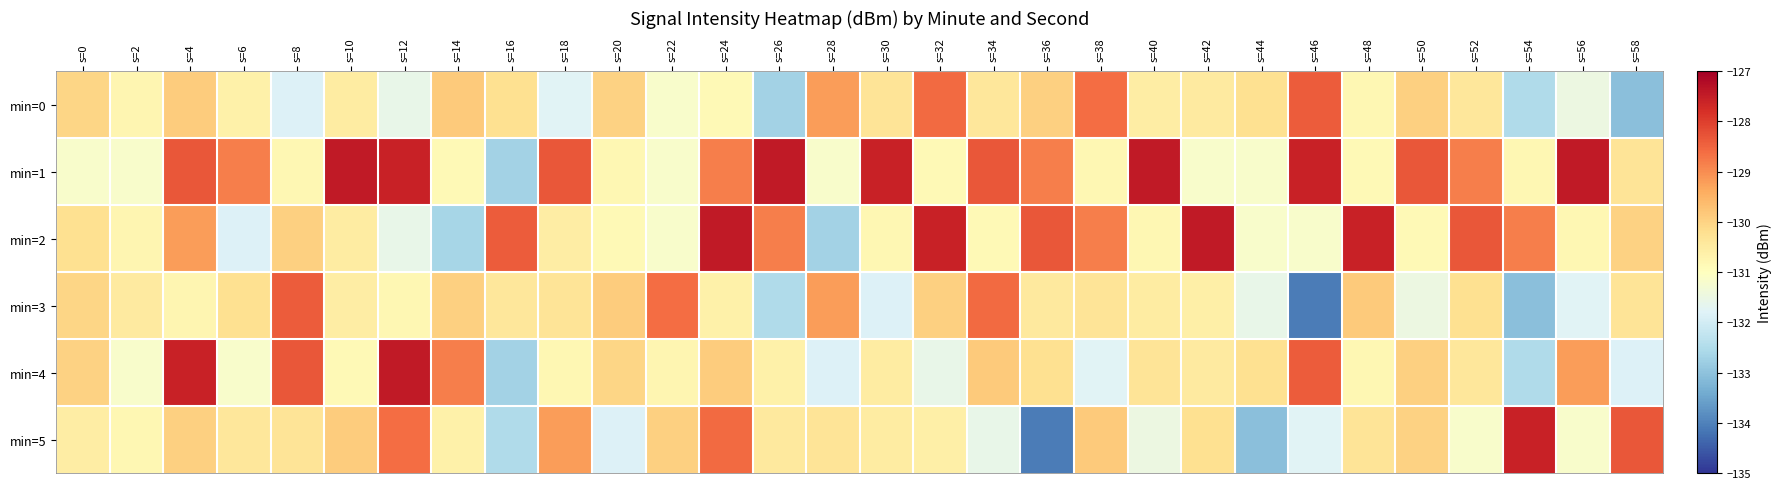

Which series has the largest range (max minus min)?

min=5